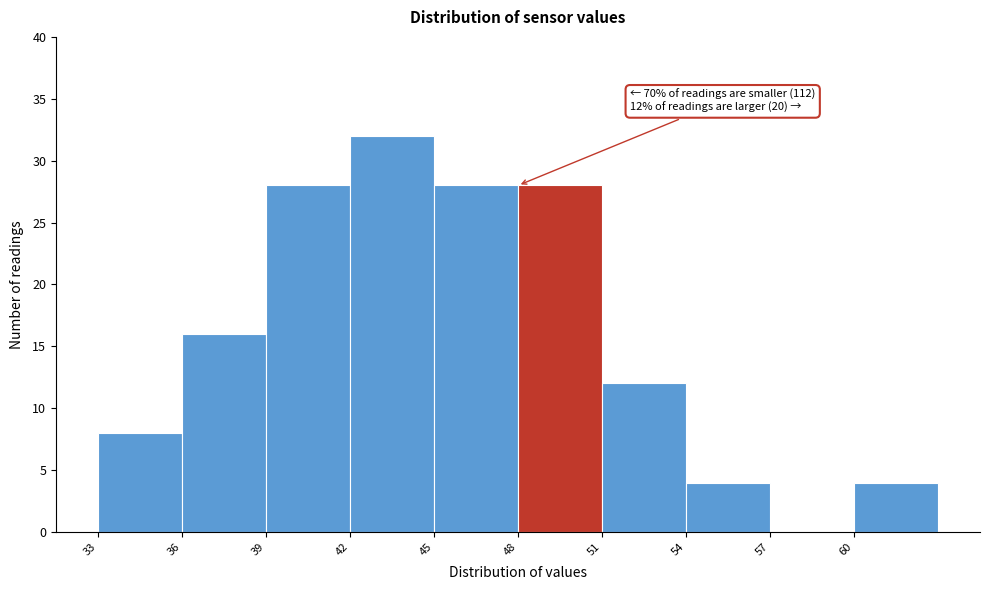

Which range on the x-axis has the tallest bar?

42 to 45